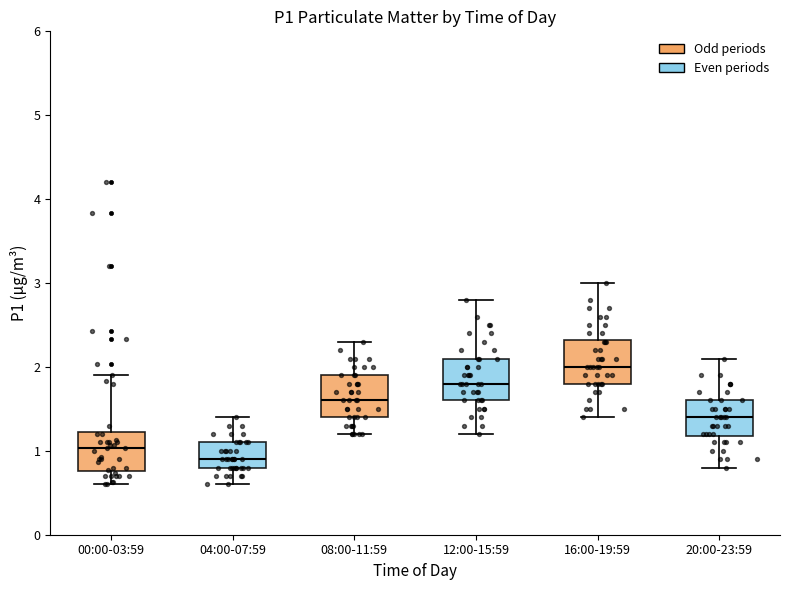

Reading left to right, transcribe this box plot: for each box, give where its median line is, the range the box spans, and where its two whiskers end, as read against the y-axis. The values are not printed on the chart, so give them approximately, as read against the axis.

00:00-03:59: median 1.0, box 0.8 to 1.2, whiskers 0.6 to 1.9
04:00-07:59: median 0.9, box 0.8 to 1.1, whiskers 0.6 to 1.4
08:00-11:59: median 1.6, box 1.4 to 1.9, whiskers 1.2 to 2.3
12:00-15:59: median 1.8, box 1.6 to 2.1, whiskers 1.2 to 2.8
16:00-19:59: median 2.0, box 1.8 to 2.3, whiskers 1.4 to 3.0
20:00-23:59: median 1.4, box 1.2 to 1.6, whiskers 0.8 to 2.1